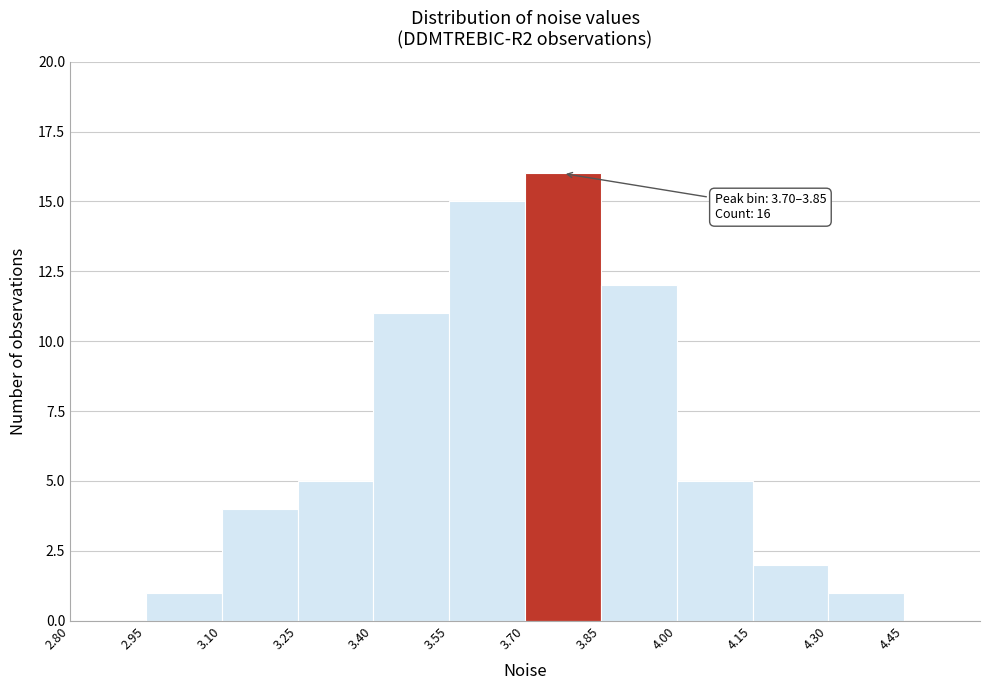

Over which range of the x-axis is the bar tallest?

3.70 to 3.85